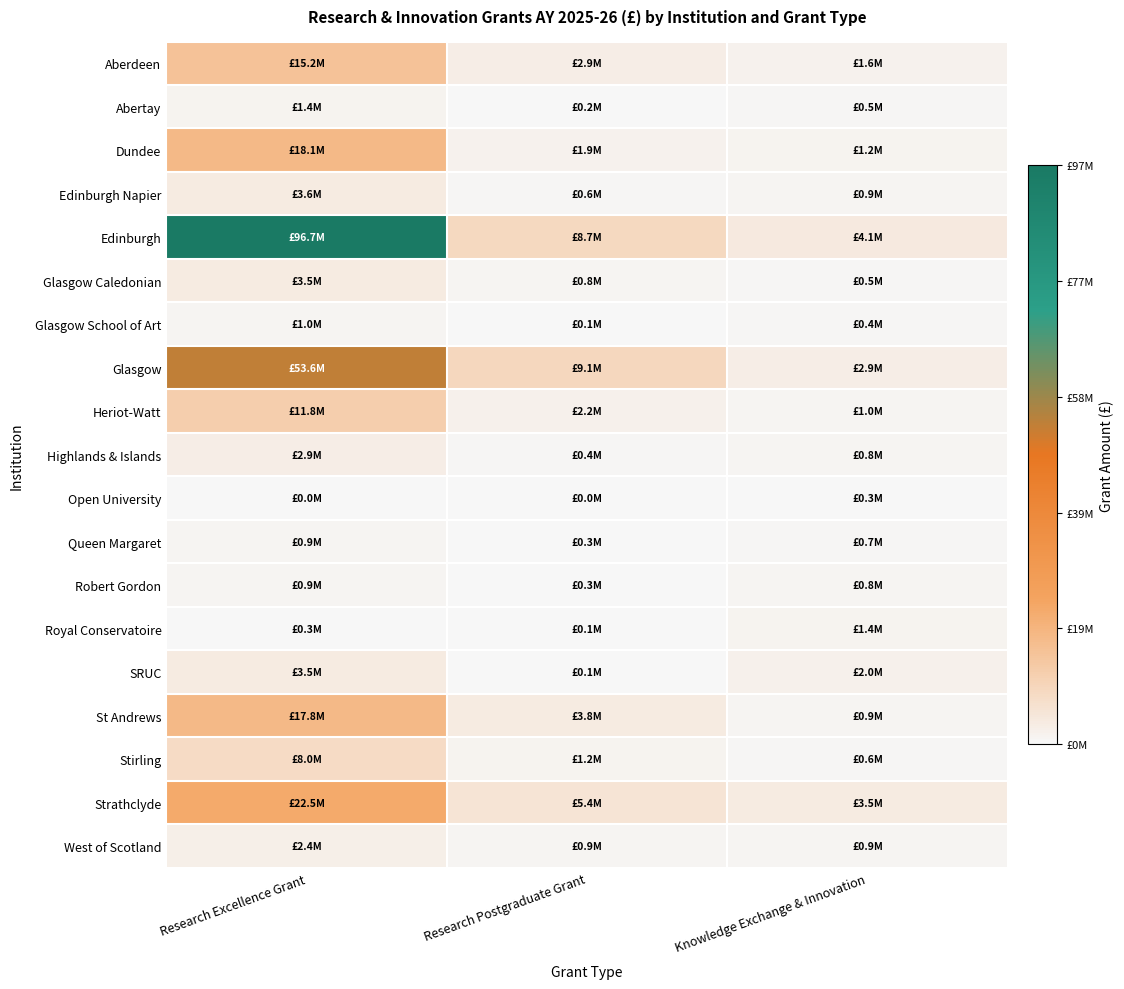

Which series changed the most between Research Postgraduate Grant and Knowledge Exchange & Innovation?

Glasgow